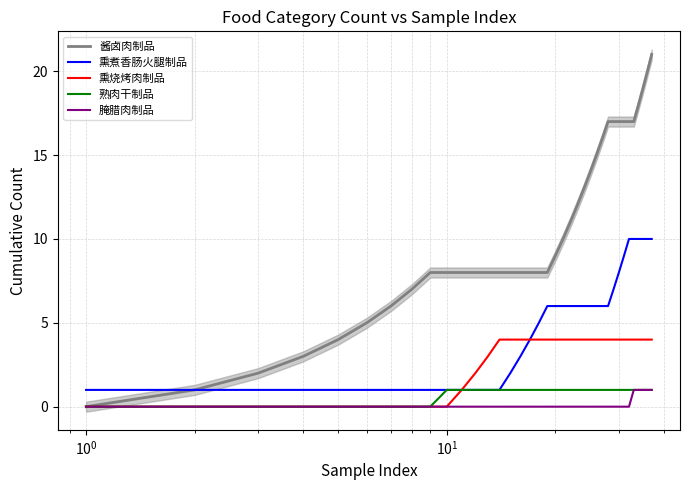

True or false: 腌腊肉制品 has more than 1 interior local peaks.

False